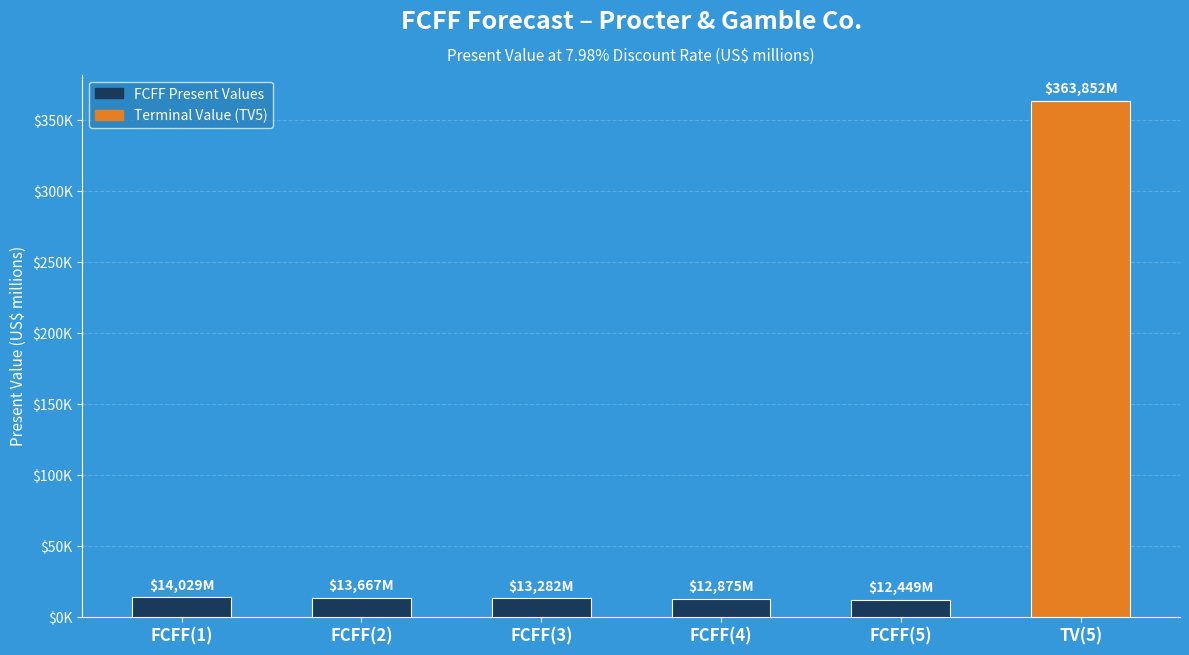

Which has a higher value, FCFF(2) or FCFF(4)?

FCFF(2)